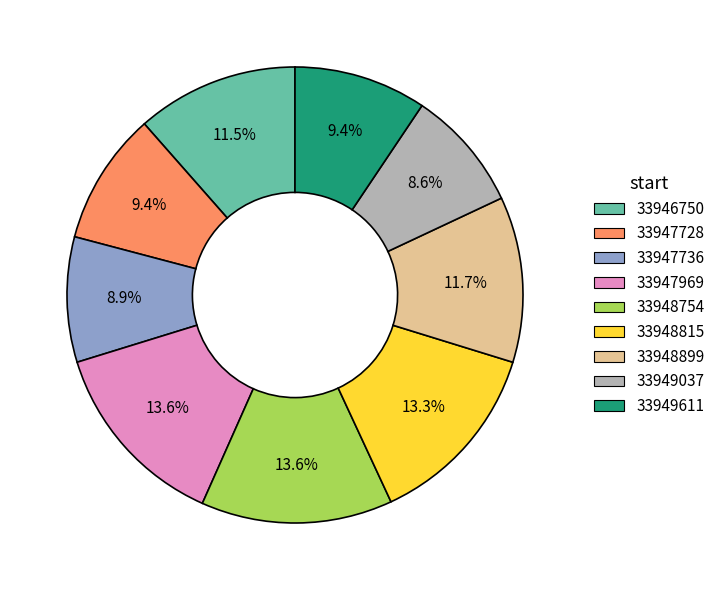

How many segments does this pie chart have?

9